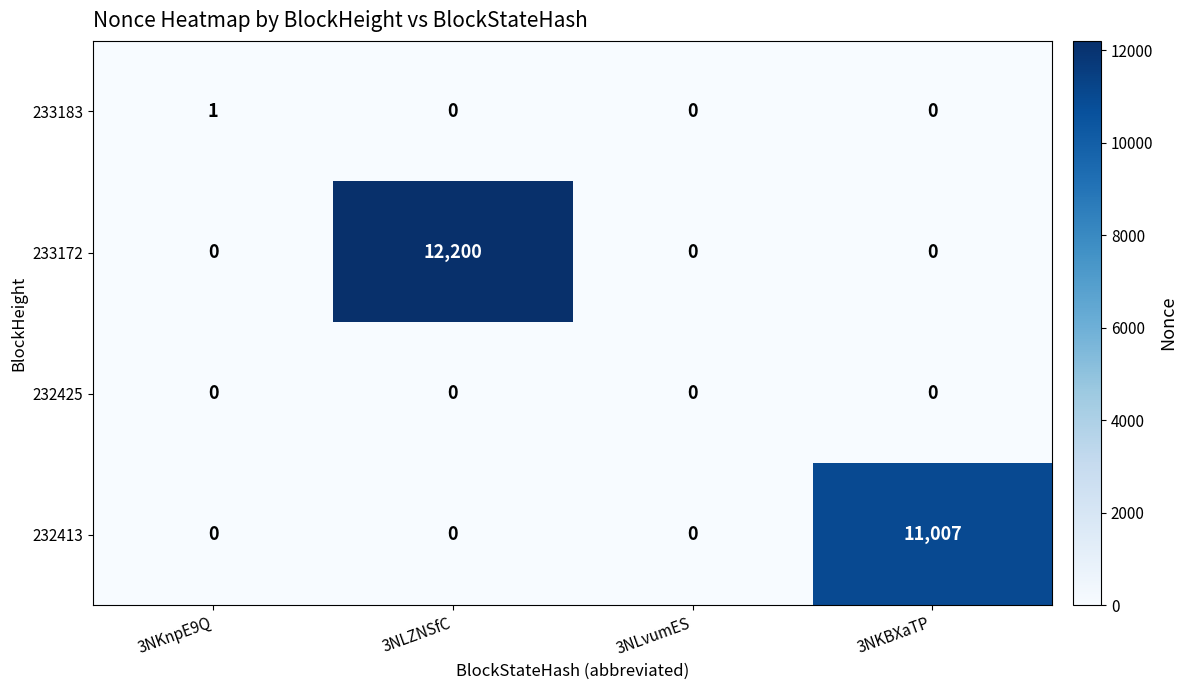

At which label does 233183 reach its peak?

3NKnpE9Q